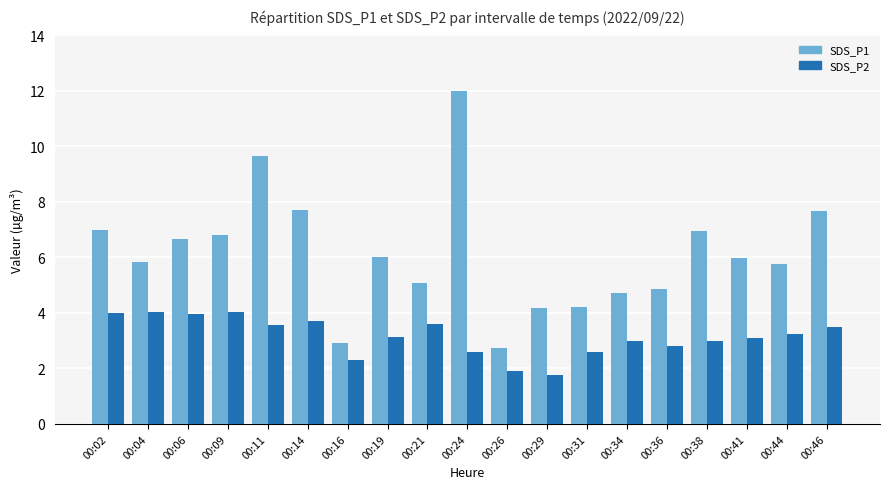

Which series changed the most between 00:06 and 00:44?

SDS_P1